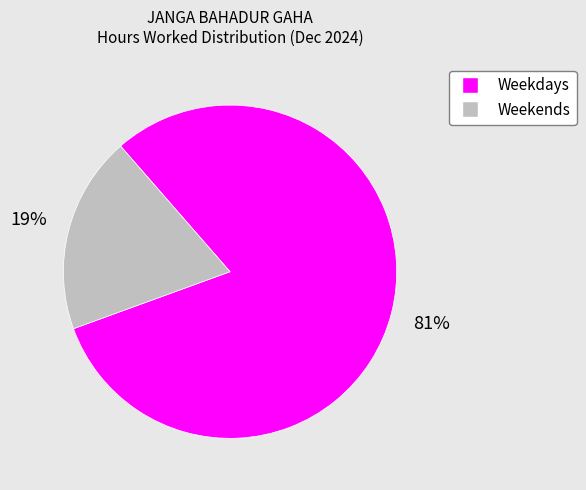

Is the sum of Weekends and Weekdays greater than half?

Yes